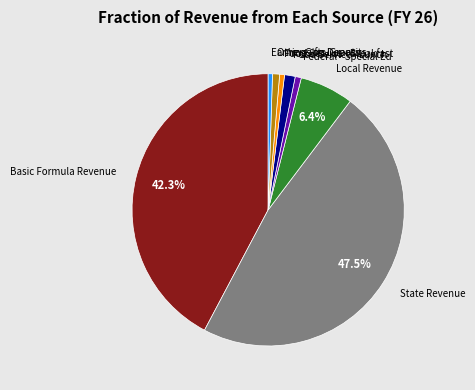

Does any single category account for the majority?

No